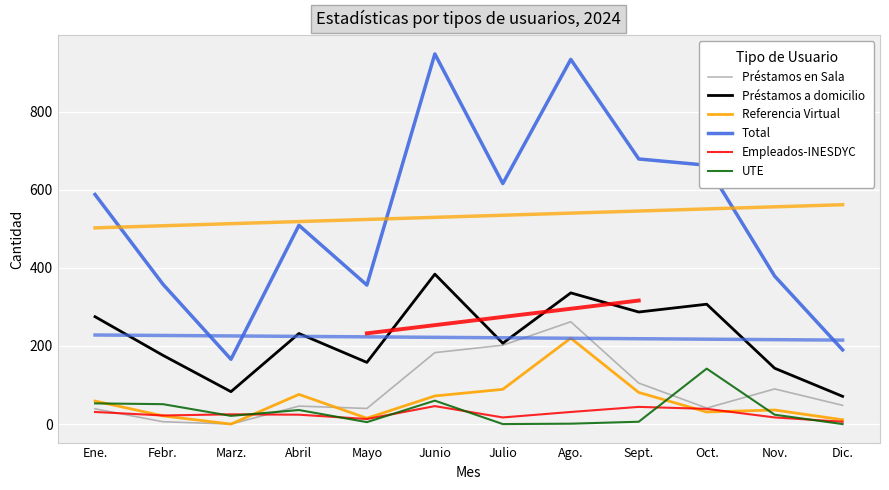

What is the value of the UTE point at the 10th from the left?

142